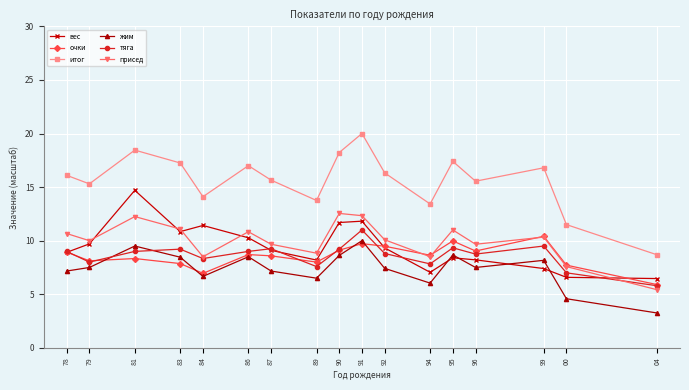

What are all the series names shown in the legend?

вес, очки, итог, жим, тяга, присед